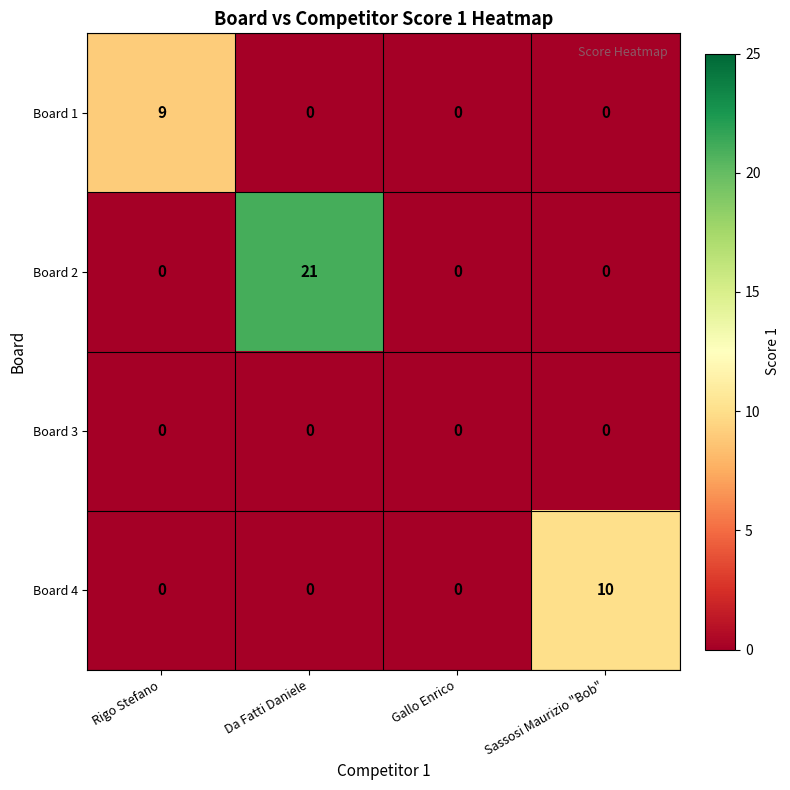

Which series has the largest total across all categories?

Board 2